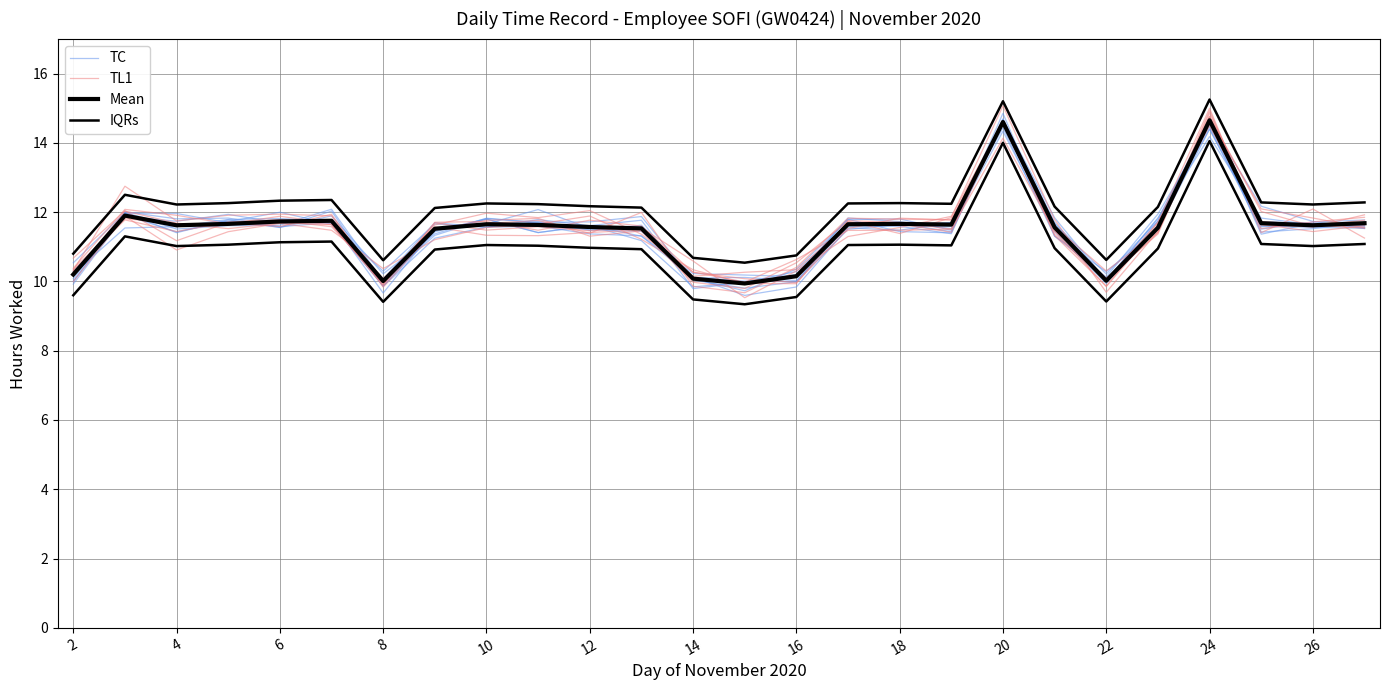

What are all the series names shown in the legend?

TC, TL1, Mean, IQRs